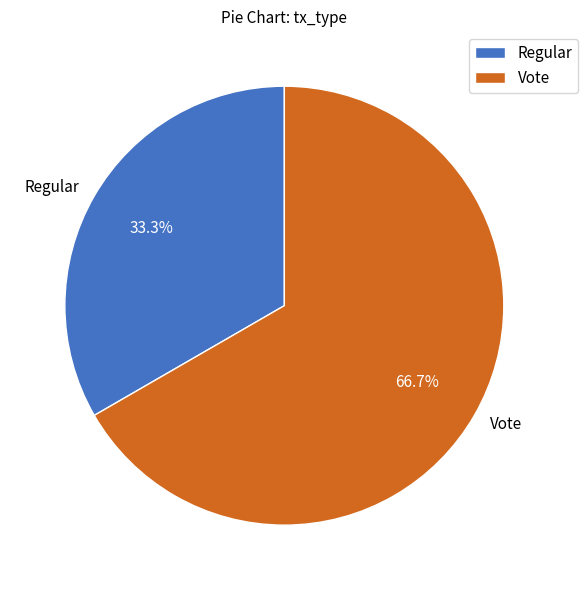

To the nearest percent, what portion does Vote represent?

67%